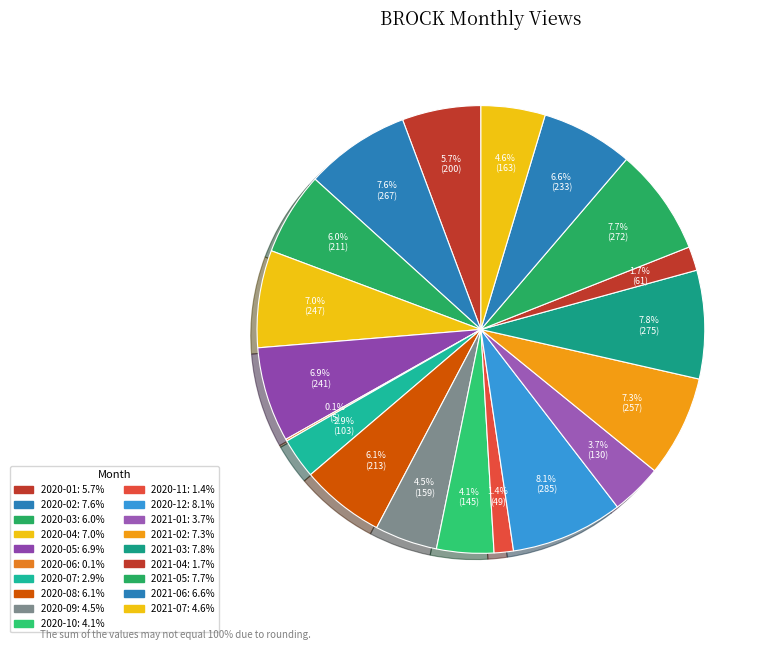

Which has a higher value, 2020-02 or 2020-12?

2020-12